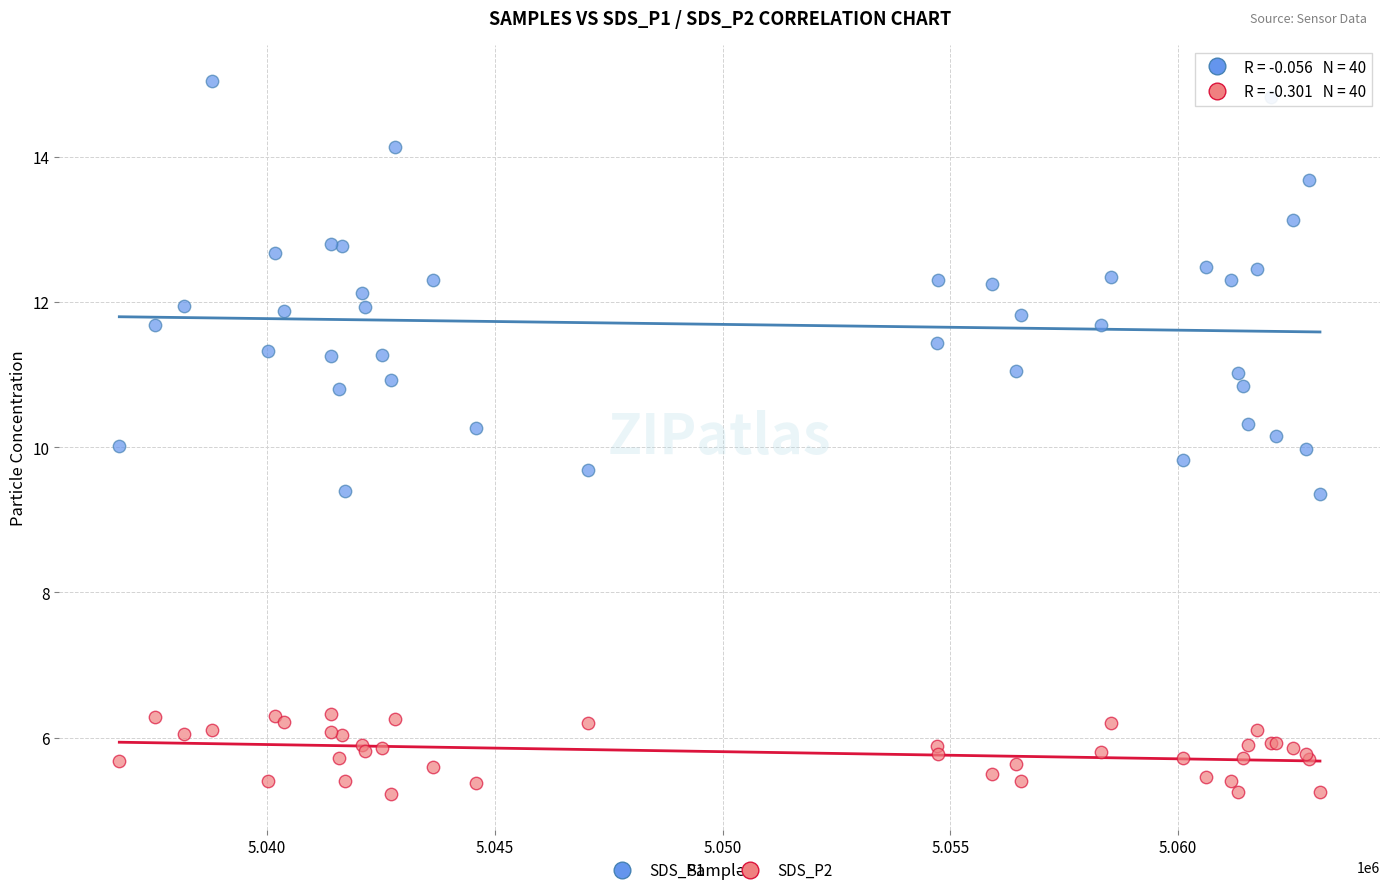

Which series has the widest spread of Y values?

SDS_P1